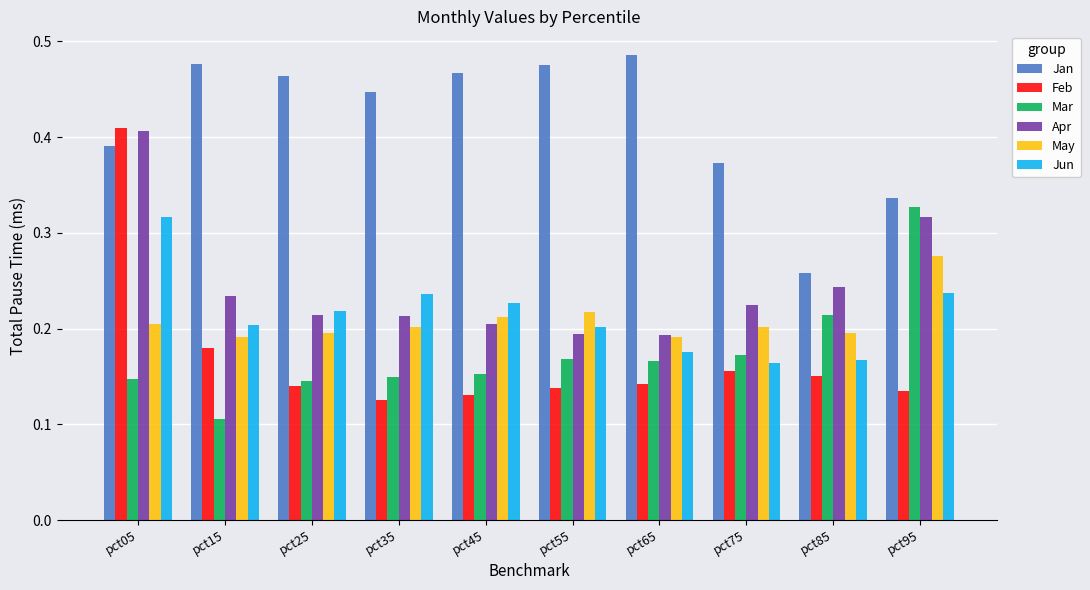

Which series changed the most between pct05 and pct15?

Feb